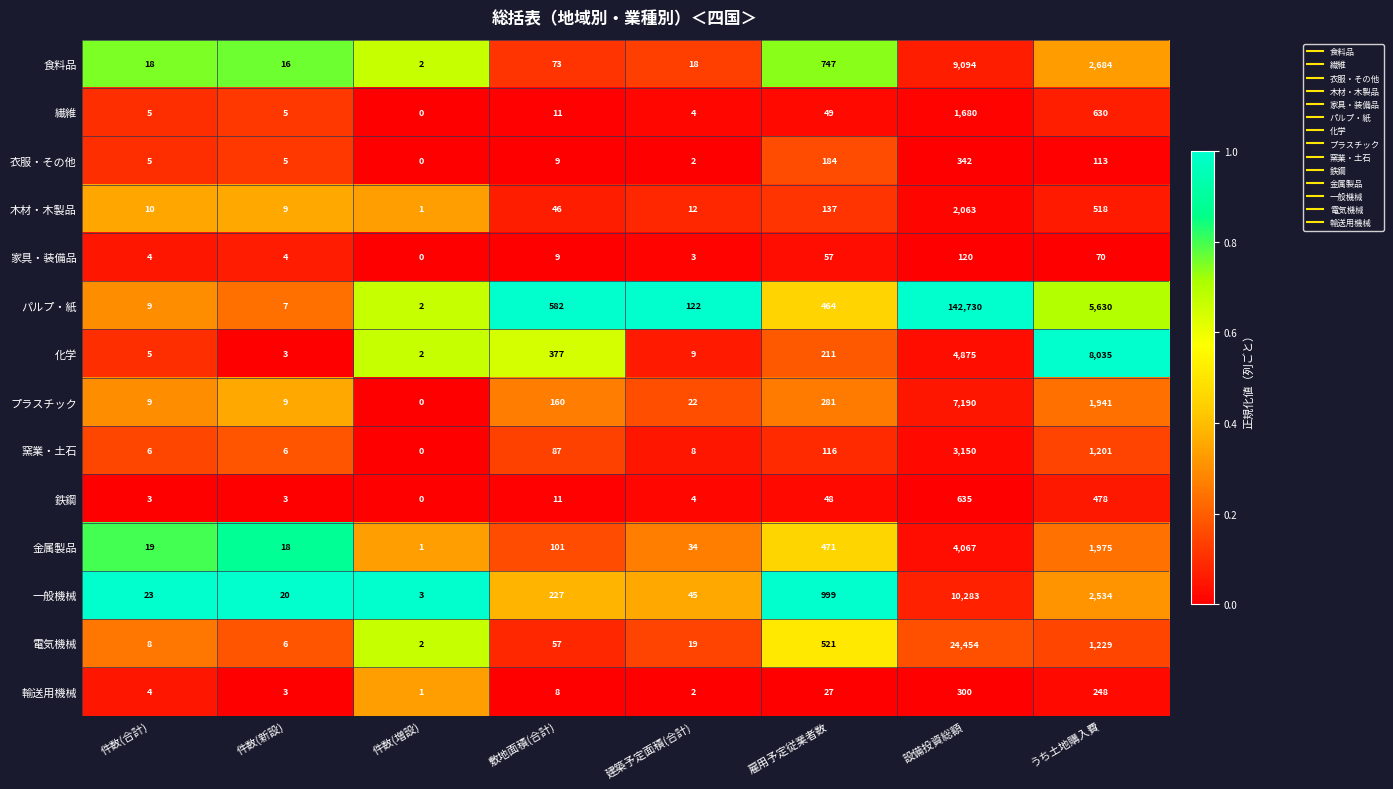

What is the sum of the 化学 values at 件数(新設) and 雇用予定従業者数?

214